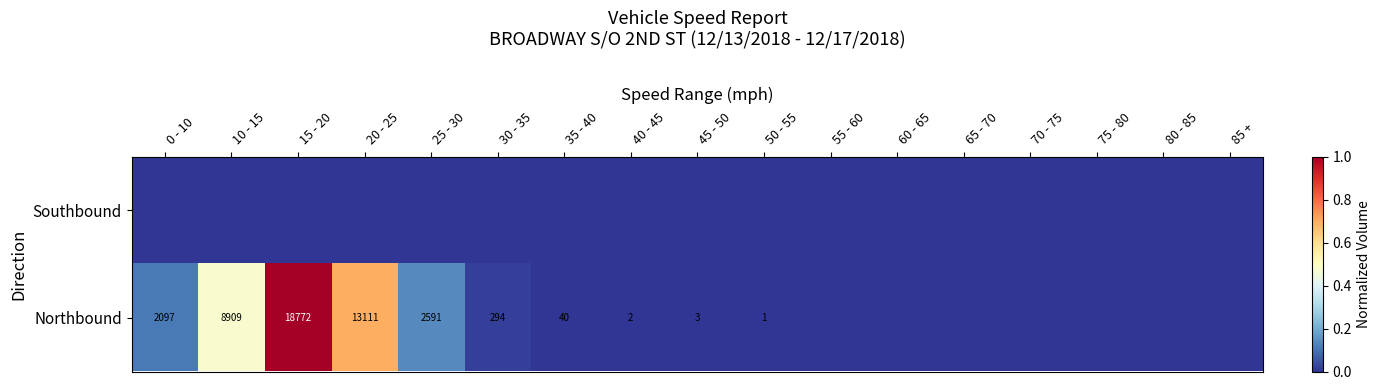

True or false: Northbound has a value of 31701 at 15 - 20.

False